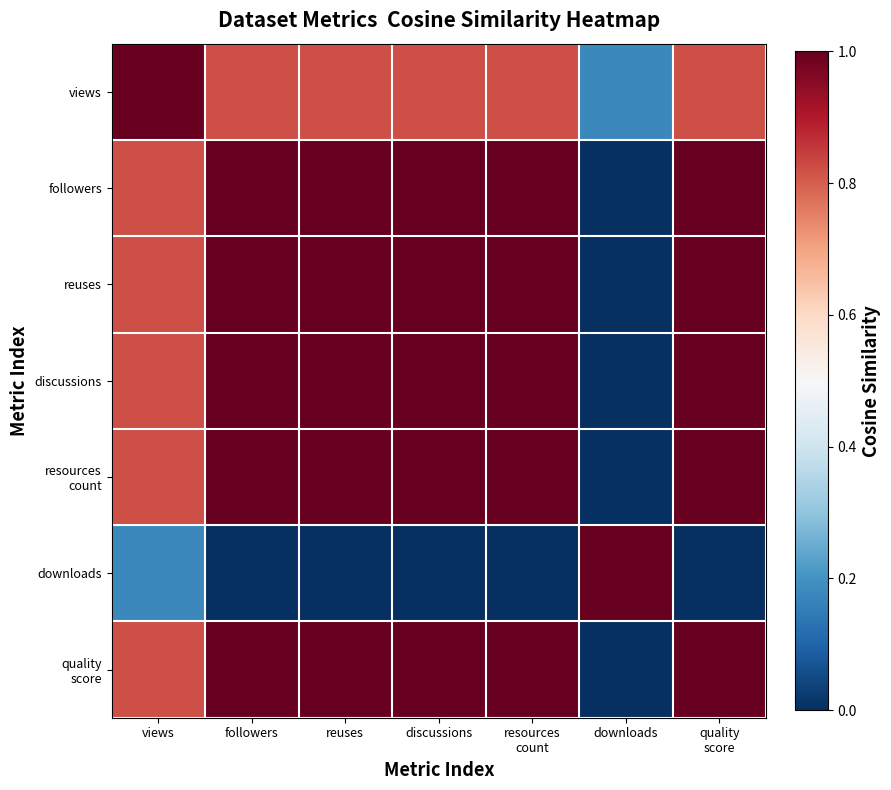

At how many categories does at least one series exceed 0?

7